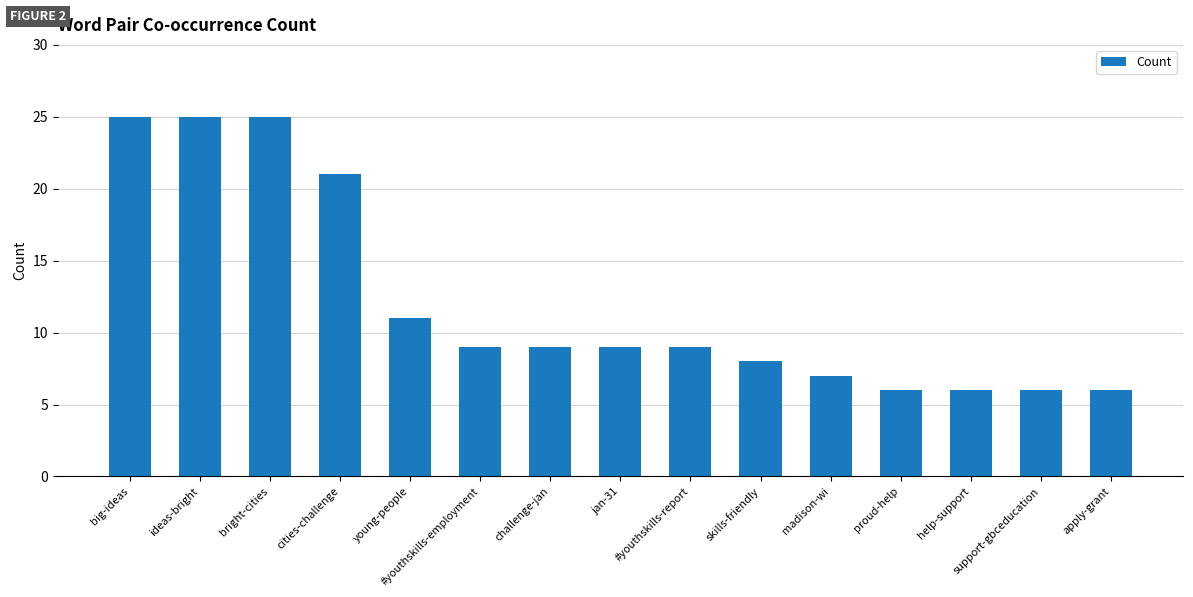

Is it true that the value at #youthskills-employment is 5?

False